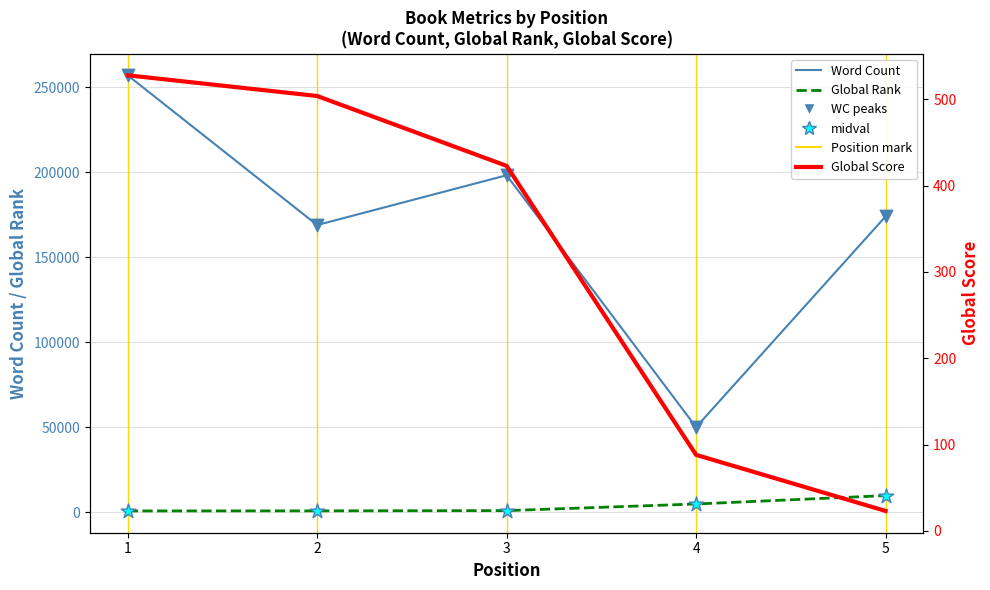

Which series has the largest total across all categories?

Word Count